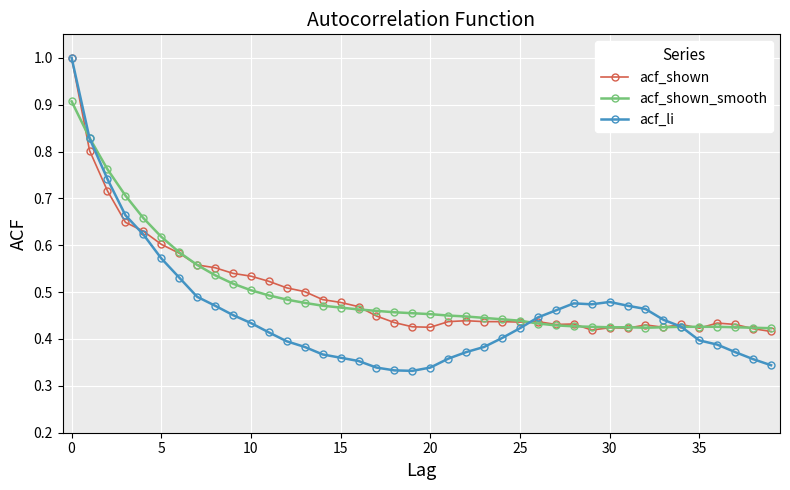

Which series has the largest range (max minus min)?

acf_li